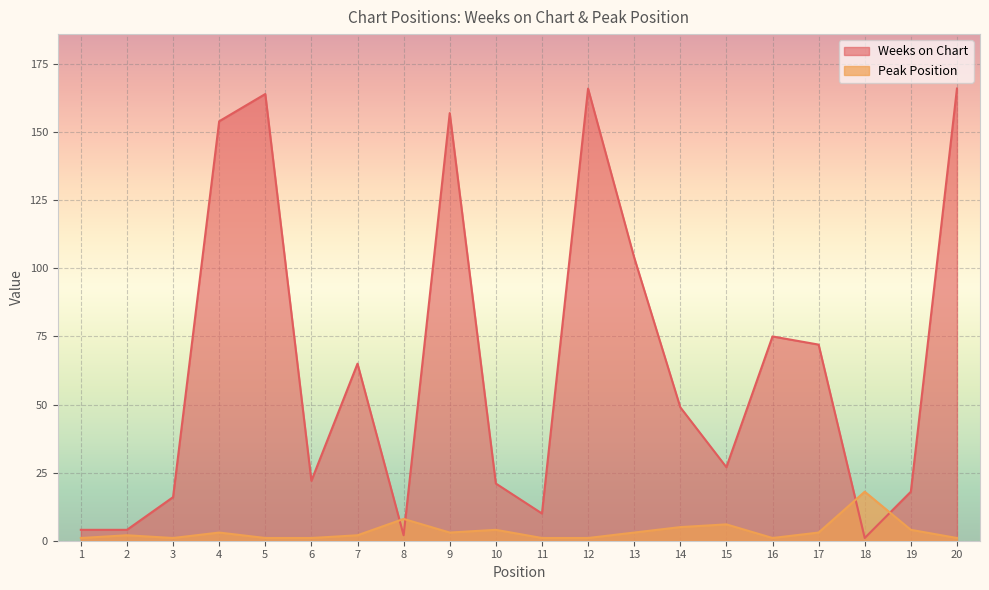

What is the difference between the highest and lowest values at 2?

2